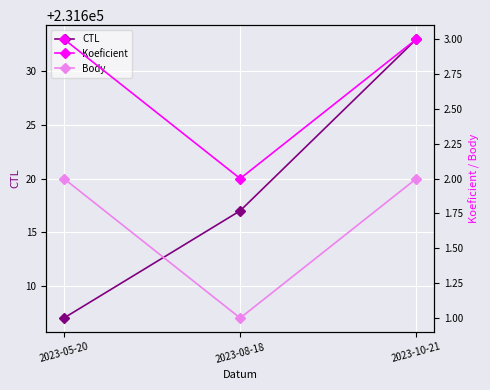

The Body series shows 1 at 2023-08-18. True or false?

True